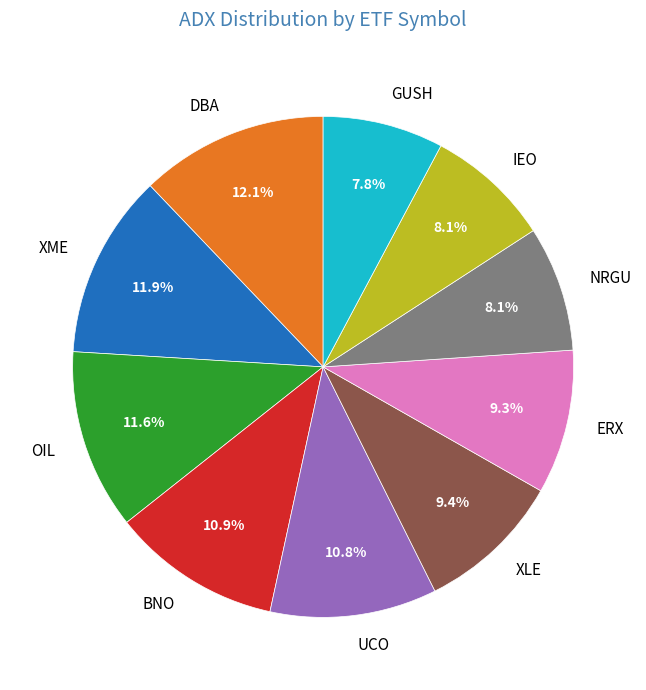

To the nearest percent, what is the average slice percentage?

10%